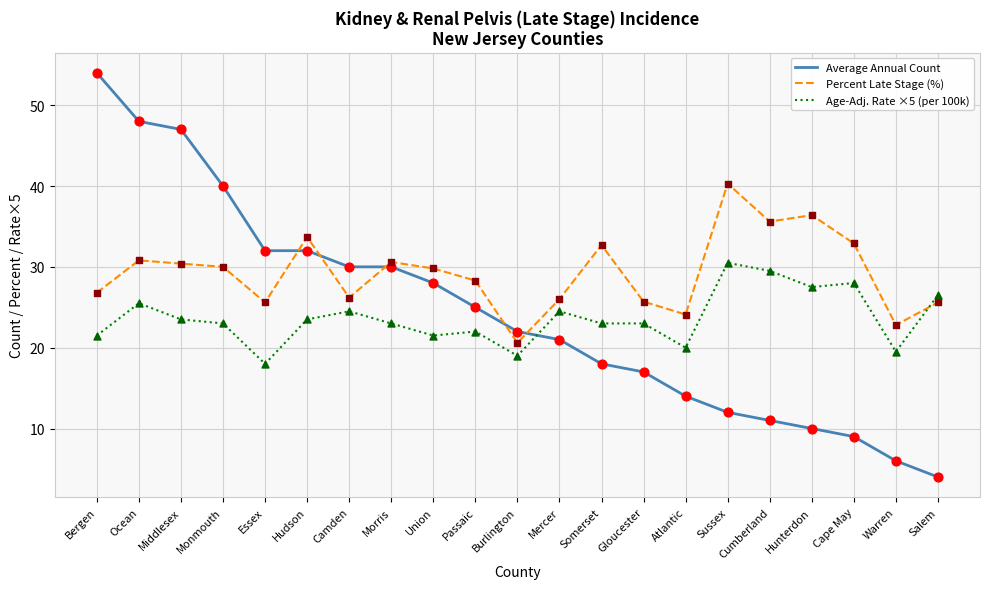

At how many categories does at least one series exceed 19?

21